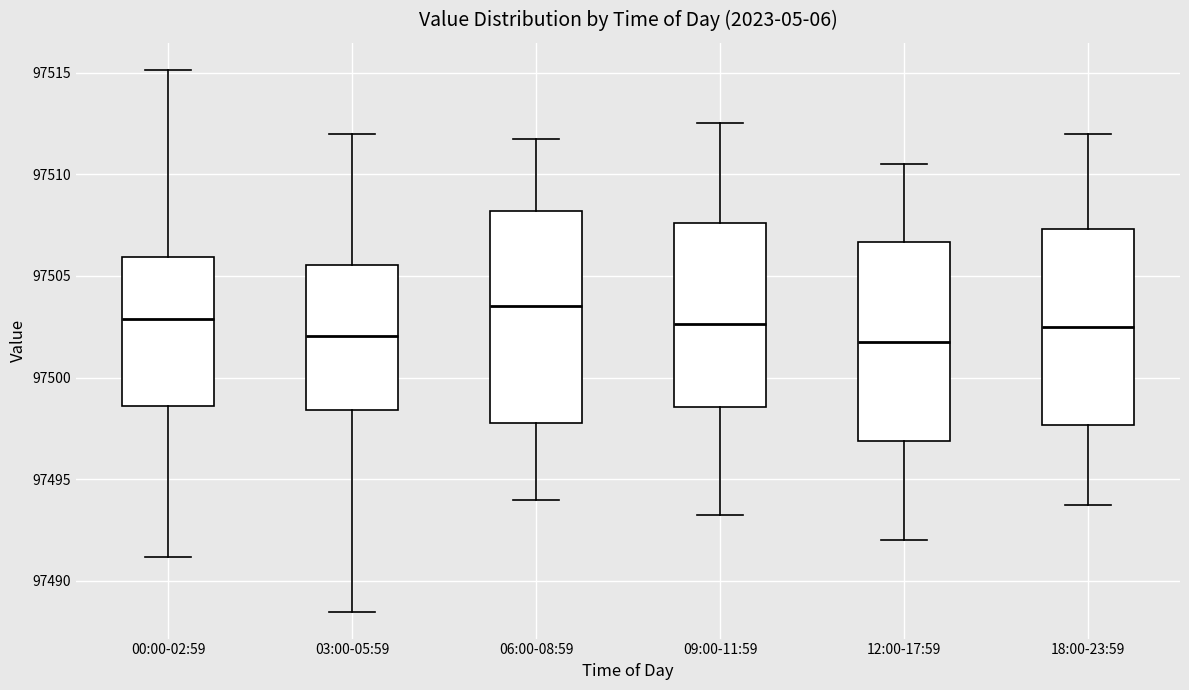

Reading left to right, transcribe this box plot: for each box, give where its median line is, the range the box spans, and where its two whiskers end, as read against the y-axis. The values are not printed on the chart, so give them approximately, as read against the axis.

00:00-02:59: median 97503.0, box 97498.5 to 97506.0, whiskers 97491.0 to 97515.0
03:00-05:59: median 97502.0, box 97498.5 to 97505.5, whiskers 97488.5 to 97512.0
06:00-08:59: median 97503.5, box 97498.0 to 97508.0, whiskers 97494.0 to 97512.0
09:00-11:59: median 97502.5, box 97498.5 to 97507.5, whiskers 97493.5 to 97512.5
12:00-17:59: median 97502.0, box 97497.0 to 97506.5, whiskers 97492.0 to 97510.5
18:00-23:59: median 97502.5, box 97497.5 to 97507.5, whiskers 97494.0 to 97512.0